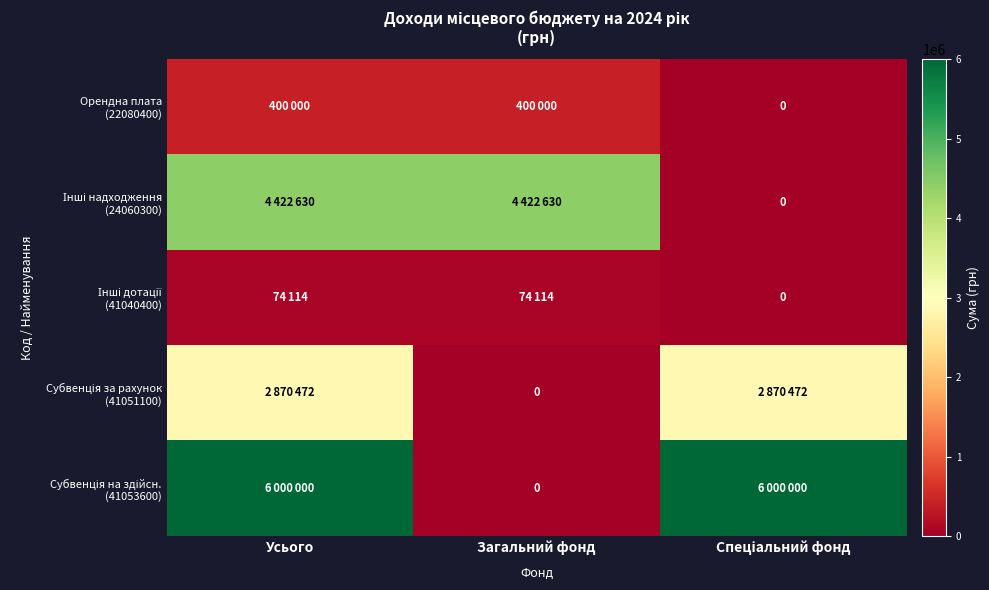

Which series changed the most between Усього and Загальний фонд?

Субвенція на здійсн. (41053600)